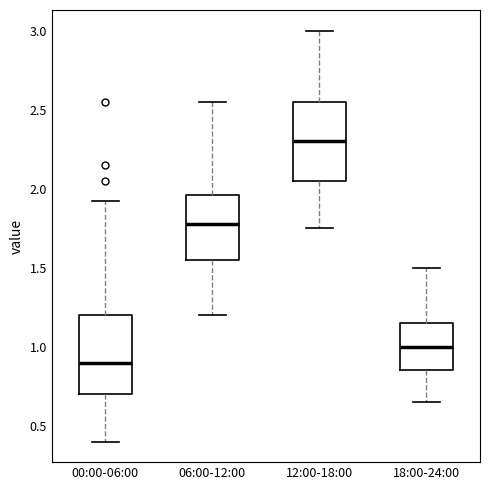

Which box has the highest median line?

12:00-18:00